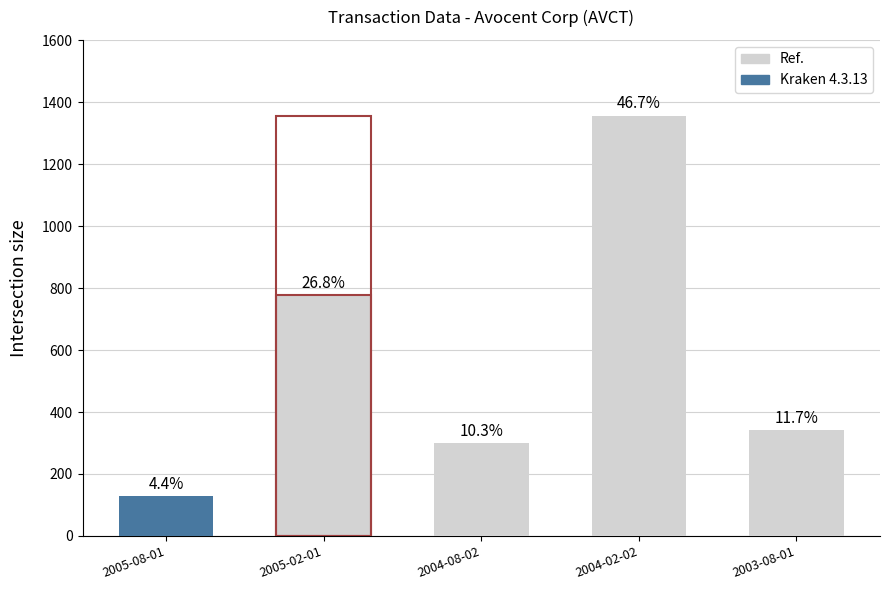

What is the label of the 3rd bar from the left?

2004-08-02